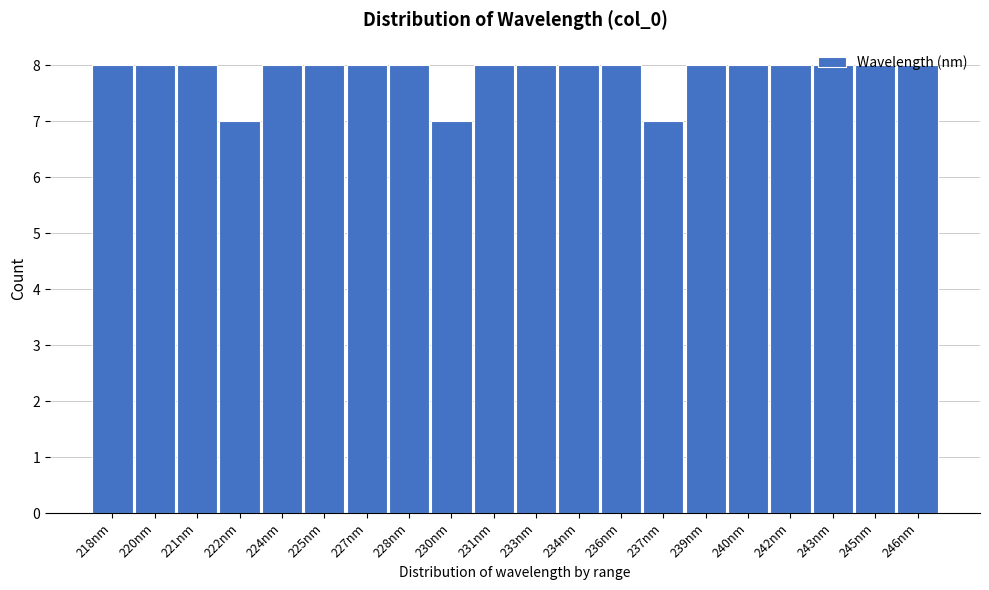

The value at 237nm is 7. True or false?

True